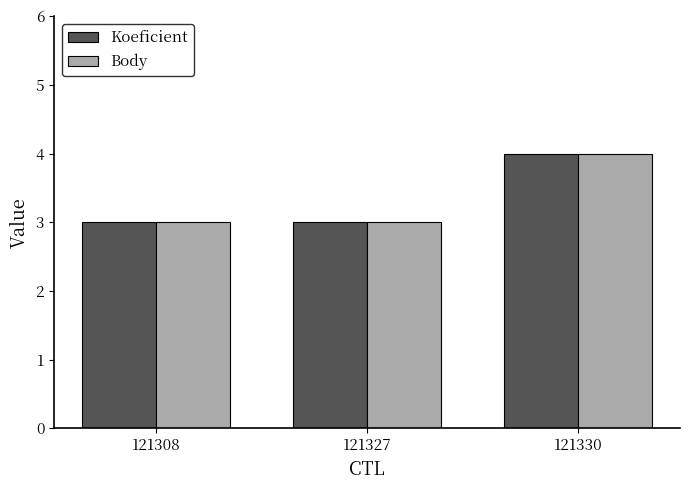

The value of Body at 121330 is 1. True or false?

False